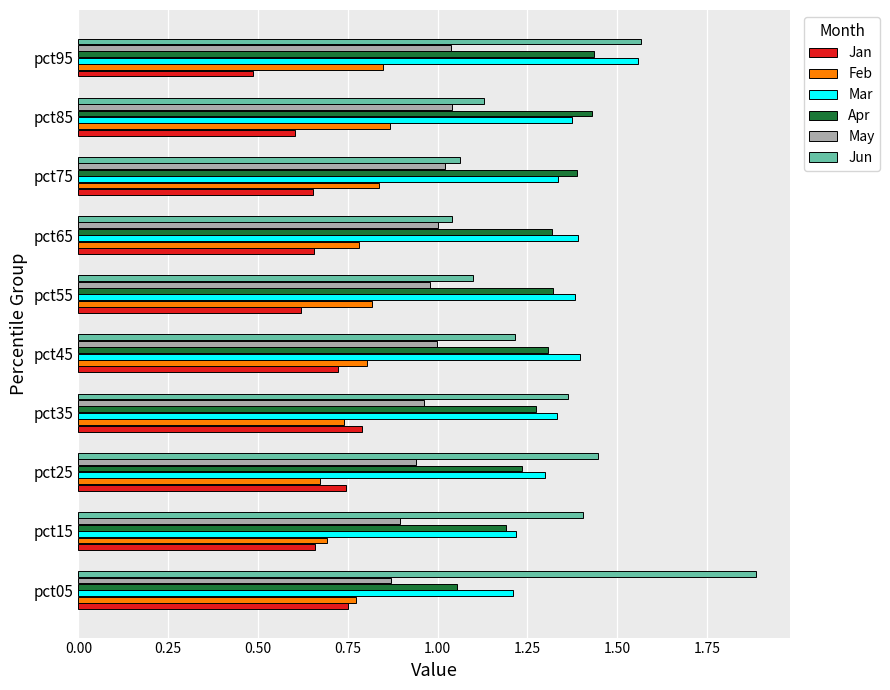

The value of Feb at pct65 is 1.1. True or false?

False